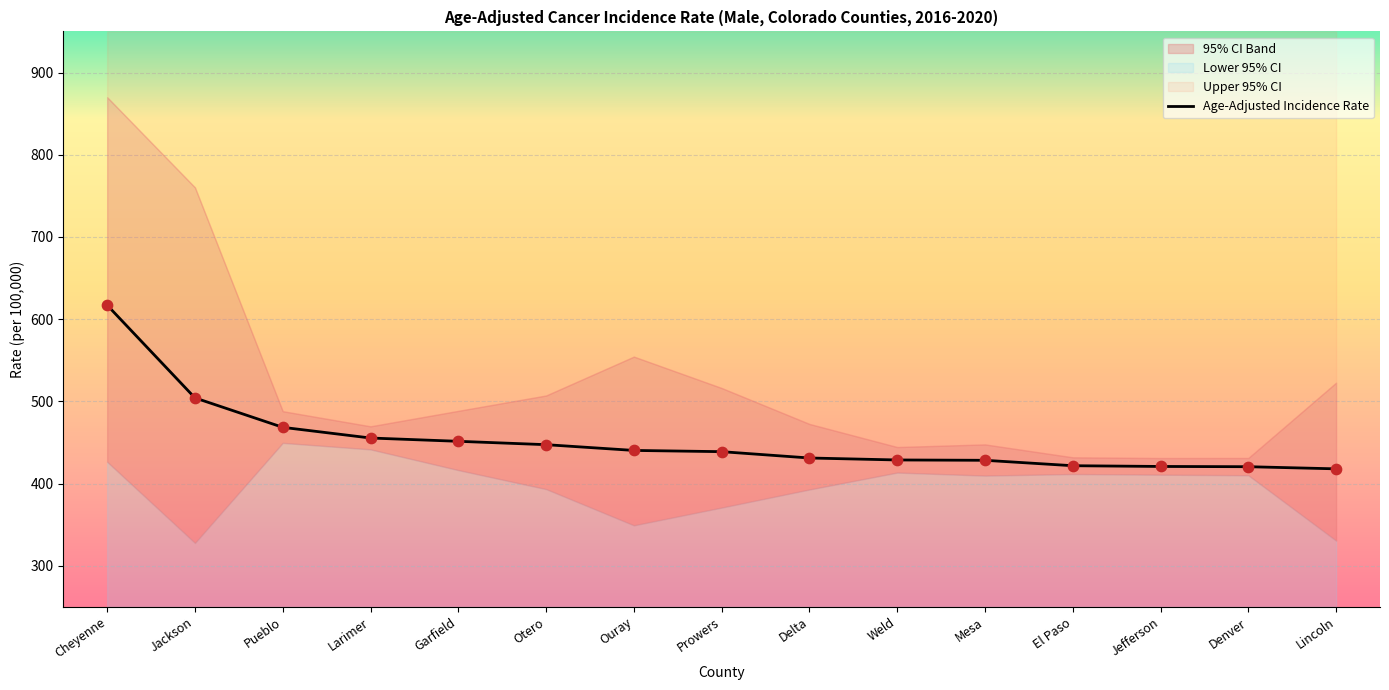

What is the total value across all series at El Paso?

1265.2